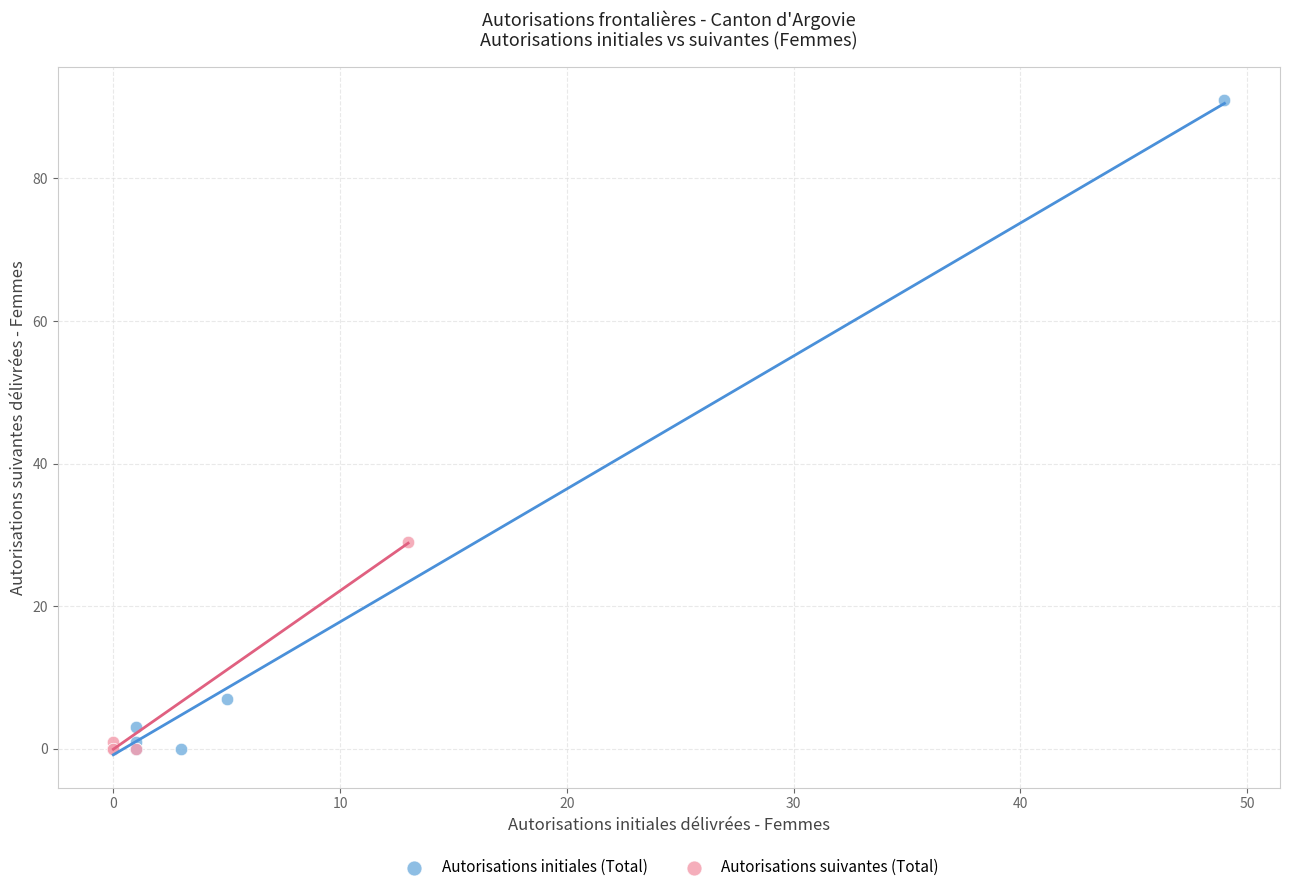

Which series has the widest spread of Y values?

Autorisations initiales (Total)